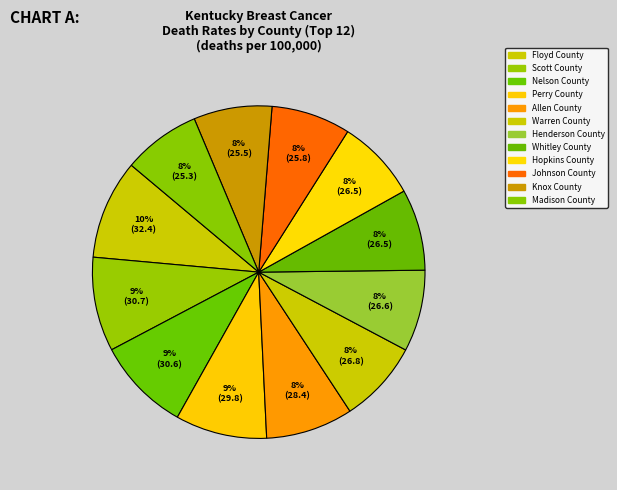

Does Madison County represent more than half of the total?

No